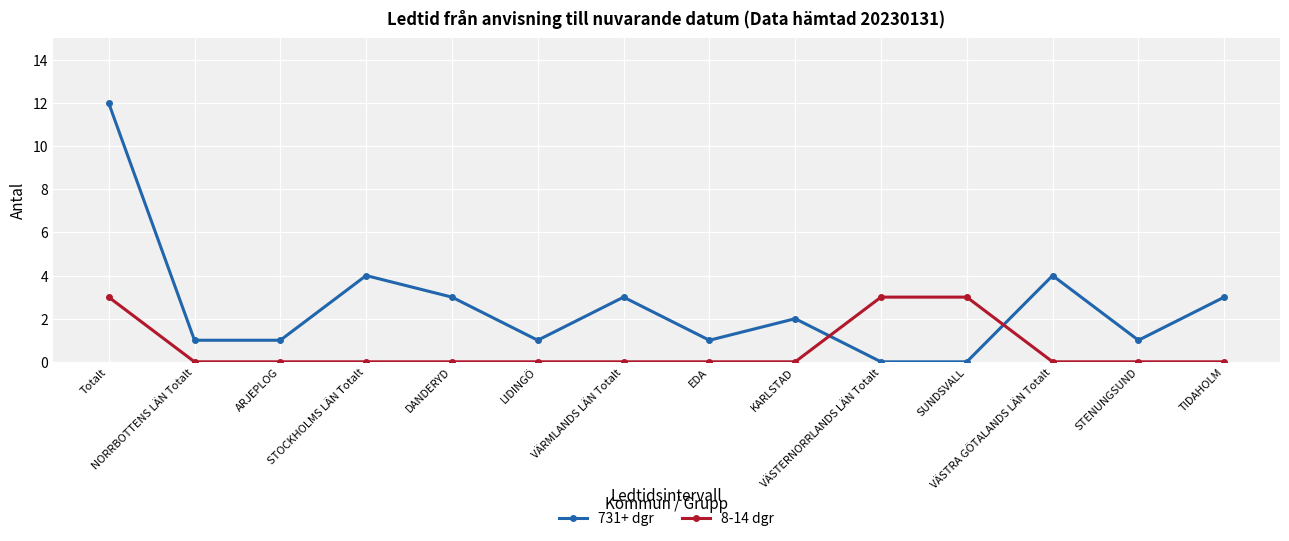

Read the 731+ dgr value at ARJEPLOG.

1